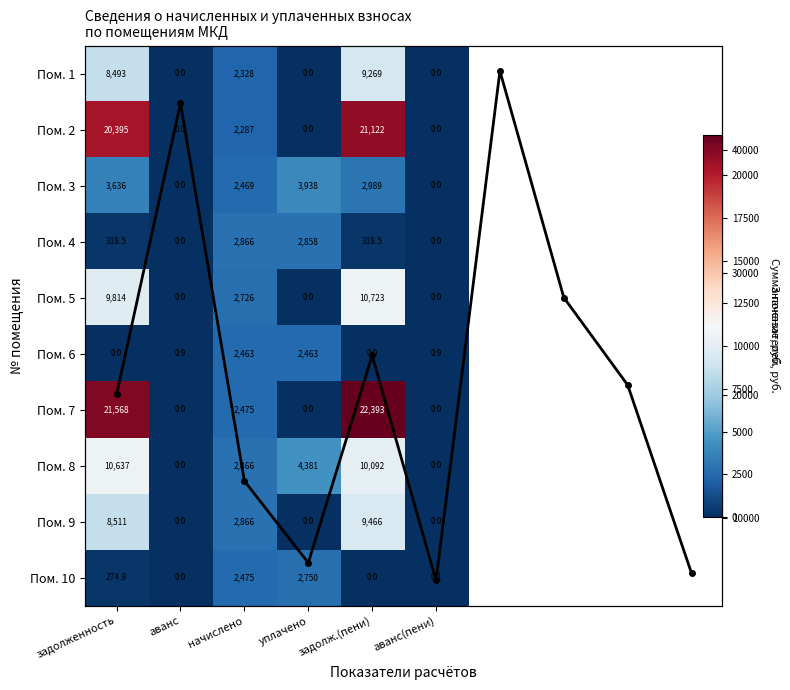

List the labels in order of 5 value, largest first.

задолж.(пени), задолженность, начислено, аванс, уплачено, аванс(пени)